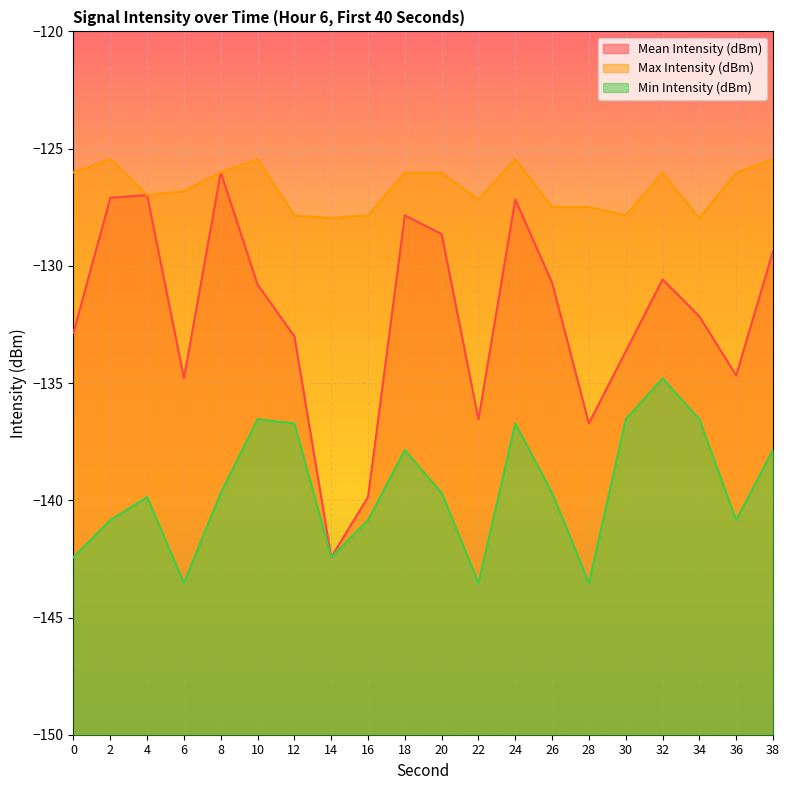

What is the value of the Max Intensity (dBm) point at the 1st from the left?

-126.0